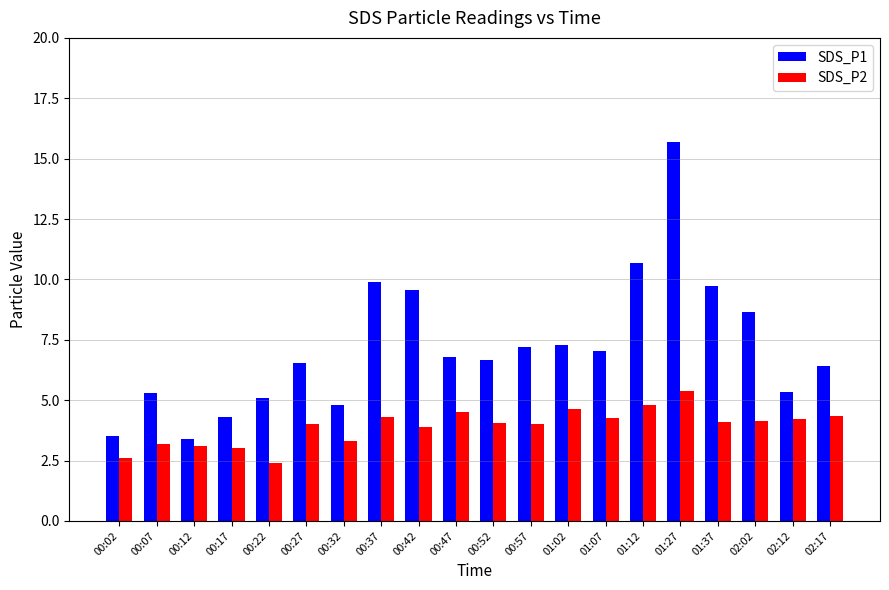

What is the approximate value of SDS_P2 at 00:27?

4.0